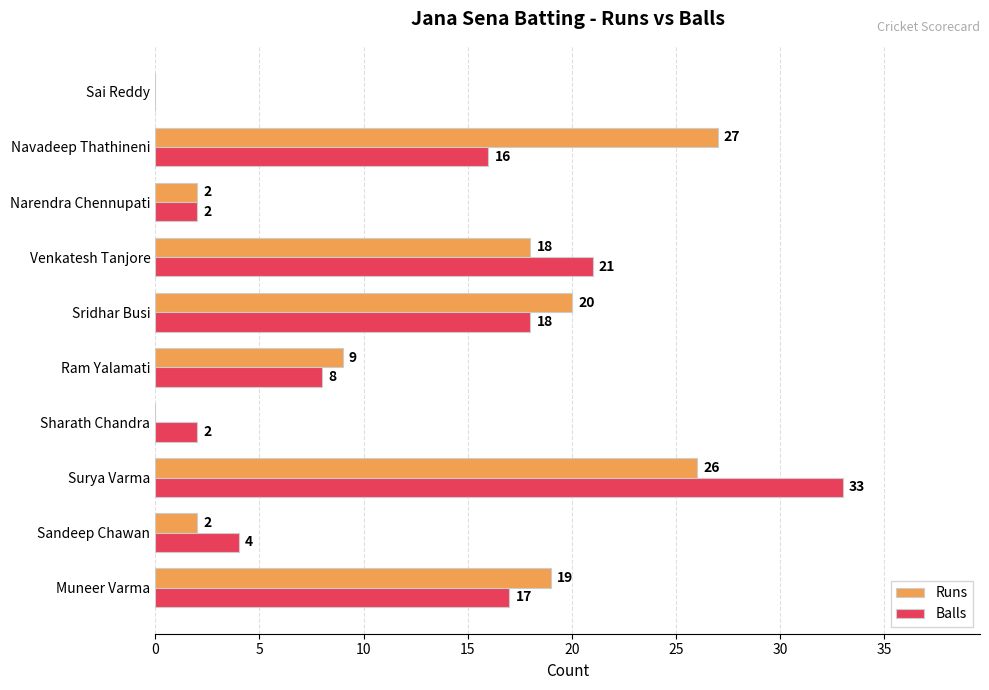

At which category is the sum across all series the highest?

Surya Varma